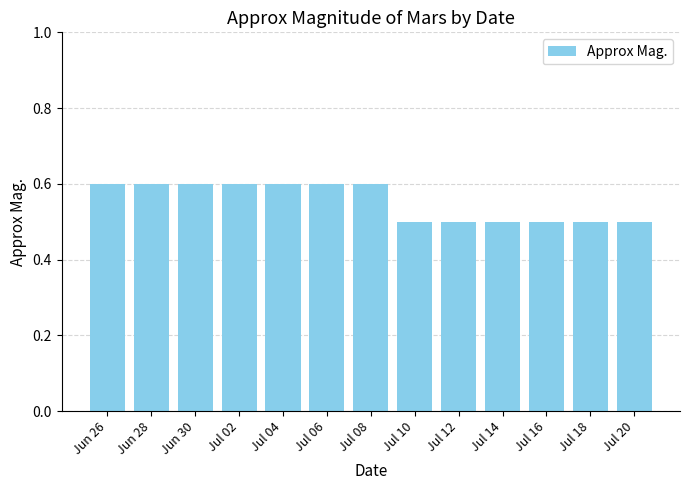

What is the minimum value shown in the chart?

0.5